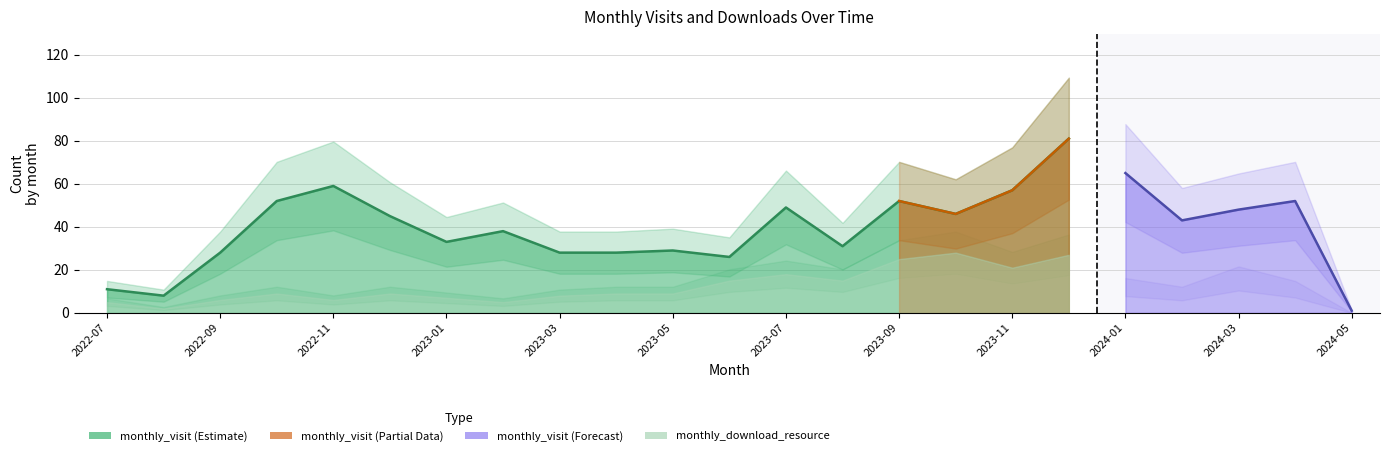

True or false: monthly_visit has more than 2 interior local peaks.

True